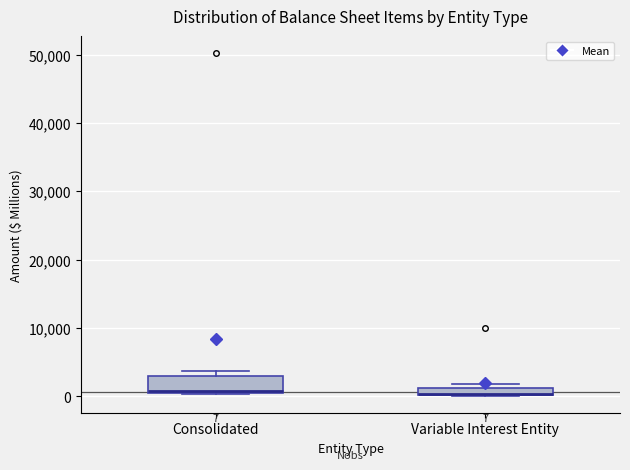

Which box is the tallest, from its lower edge to its upper edge?

Consolidated